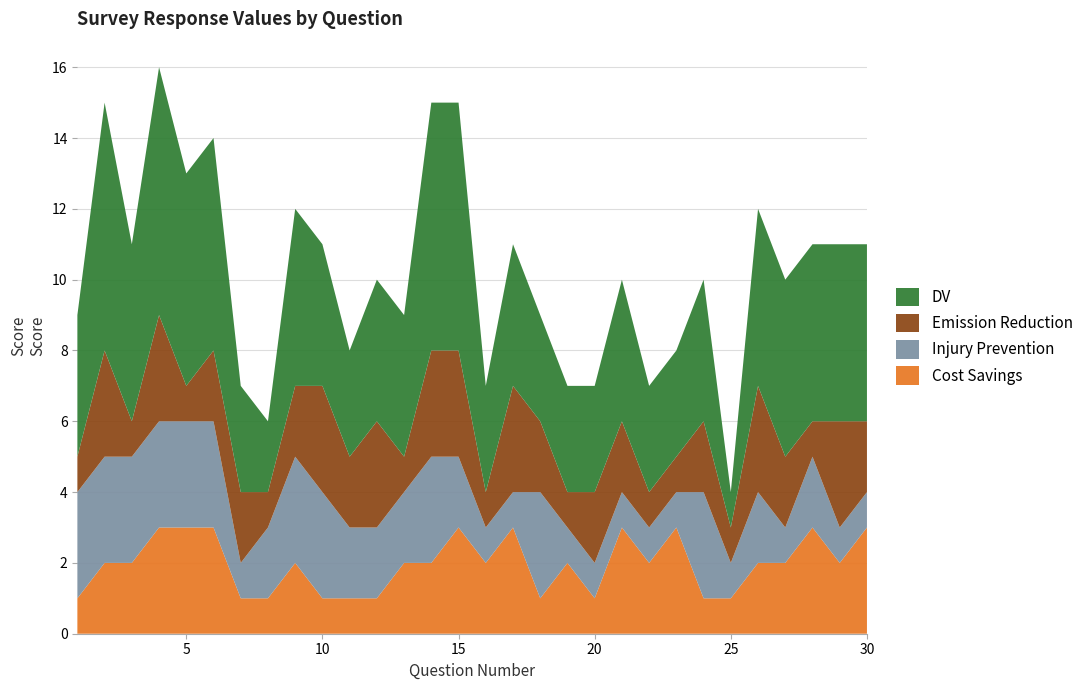

Reading left to right, transcribe all the data shown in this chart.

Cost Savings: 1	2	2	3	3	3	1	1	2	1	1	1	2	2	3	2	3	1	2	1	3	2	3	1	1	2	2	3	2	3
Injury Prevention: 3	3	3	3	3	3	1	2	3	3	2	2	2	3	2	1	1	3	1	1	1	1	1	3	1	2	1	2	1	1
Emission Reduction: 1	3	1	3	1	2	2	1	2	3	2	3	1	3	3	1	3	2	1	2	2	1	1	2	1	3	2	1	3	2
DV: 4	7	5	7	6	6	3	2	5	4	3	4	4	7	7	3	4	3	3	3	4	3	3	4	1	5	5	5	5	5